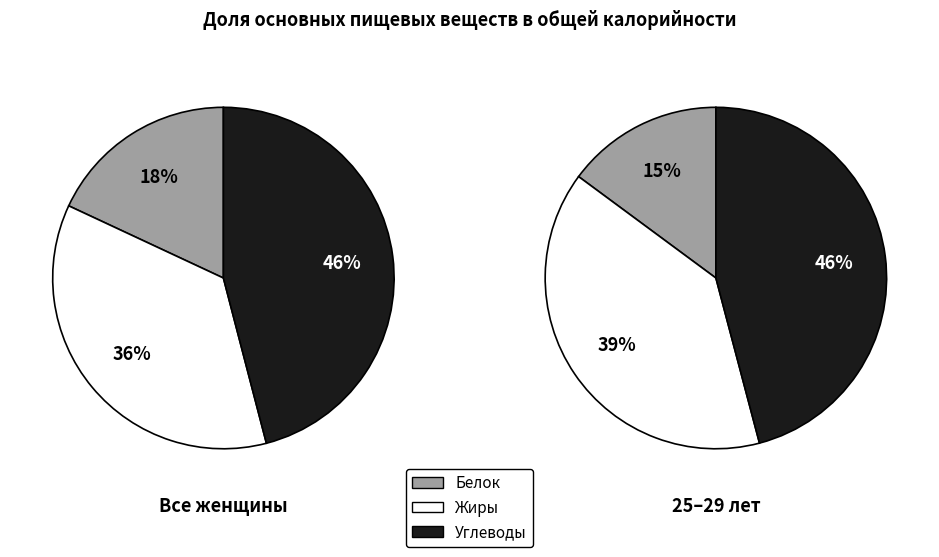

Which slice is the largest?

Углеводы